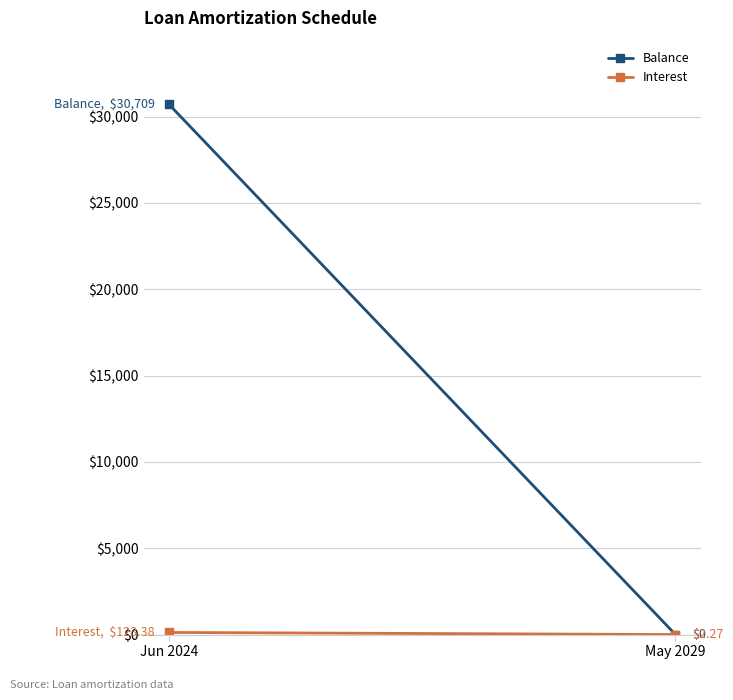

What is the difference between the Interest values at Jun 2024 and May 2029?

121.1